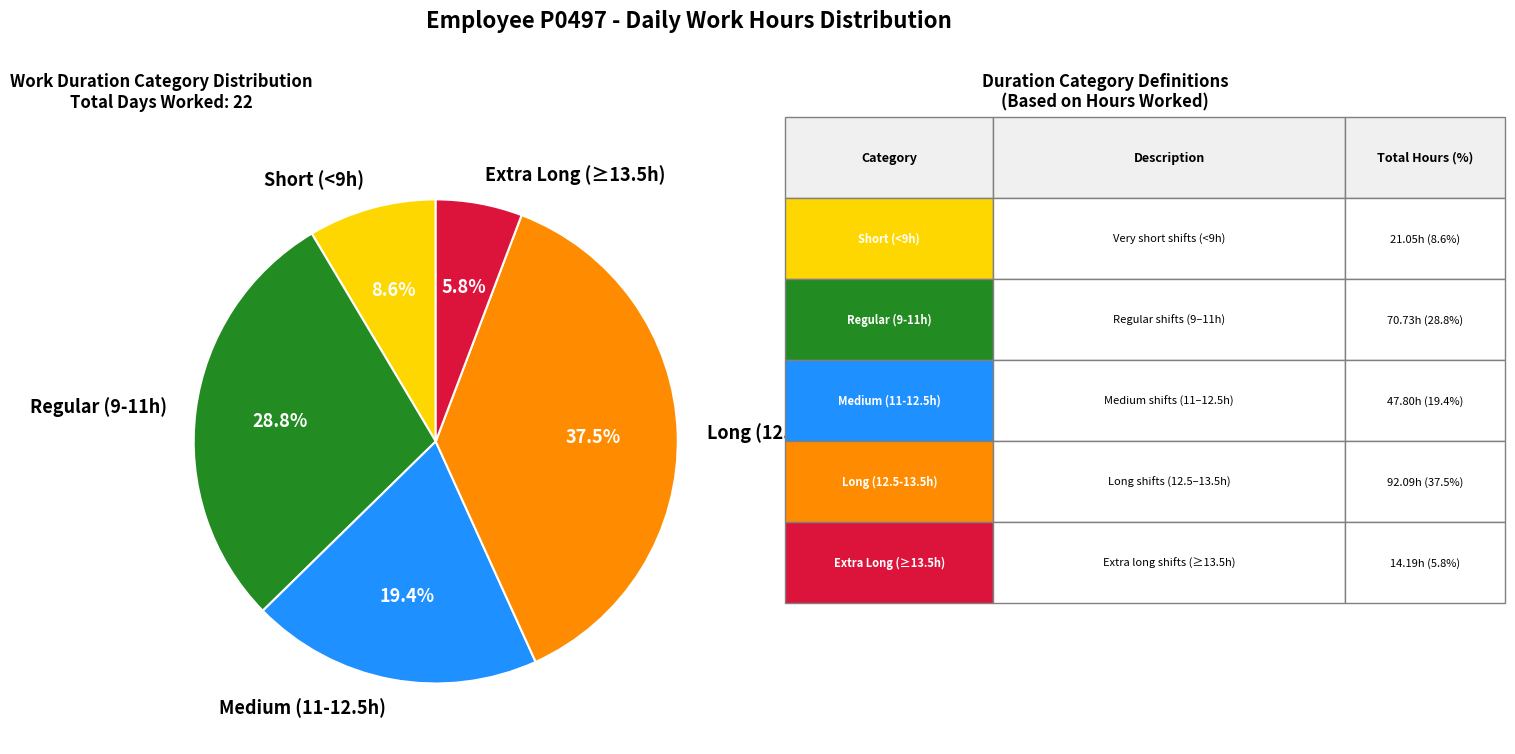

What is the largest slice in the pie chart?

Long (12.5-13.5h)